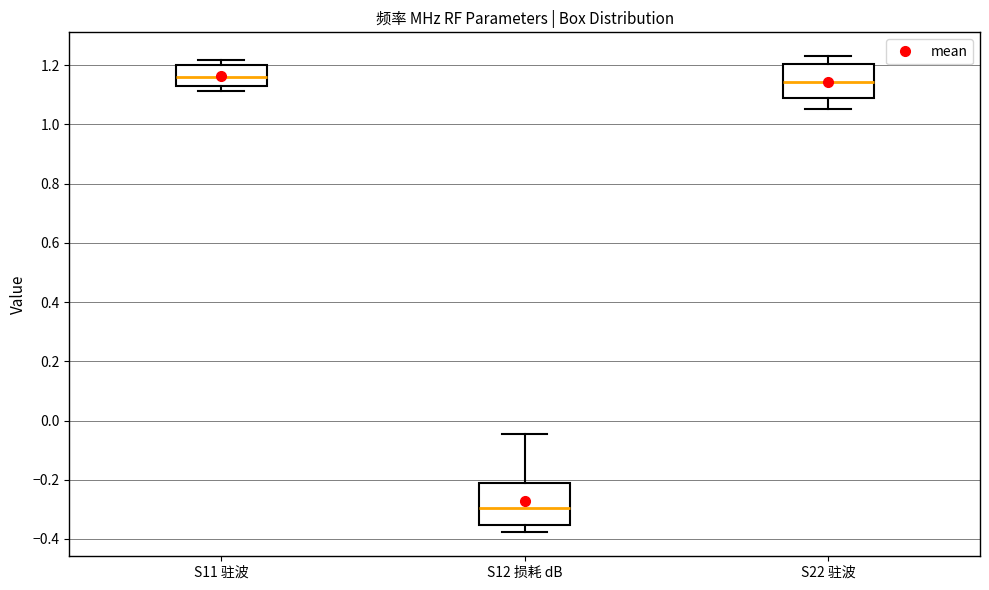

Comparing the boxes themselves (not the whiskers), which one is the tallest?

S12 损耗 dB